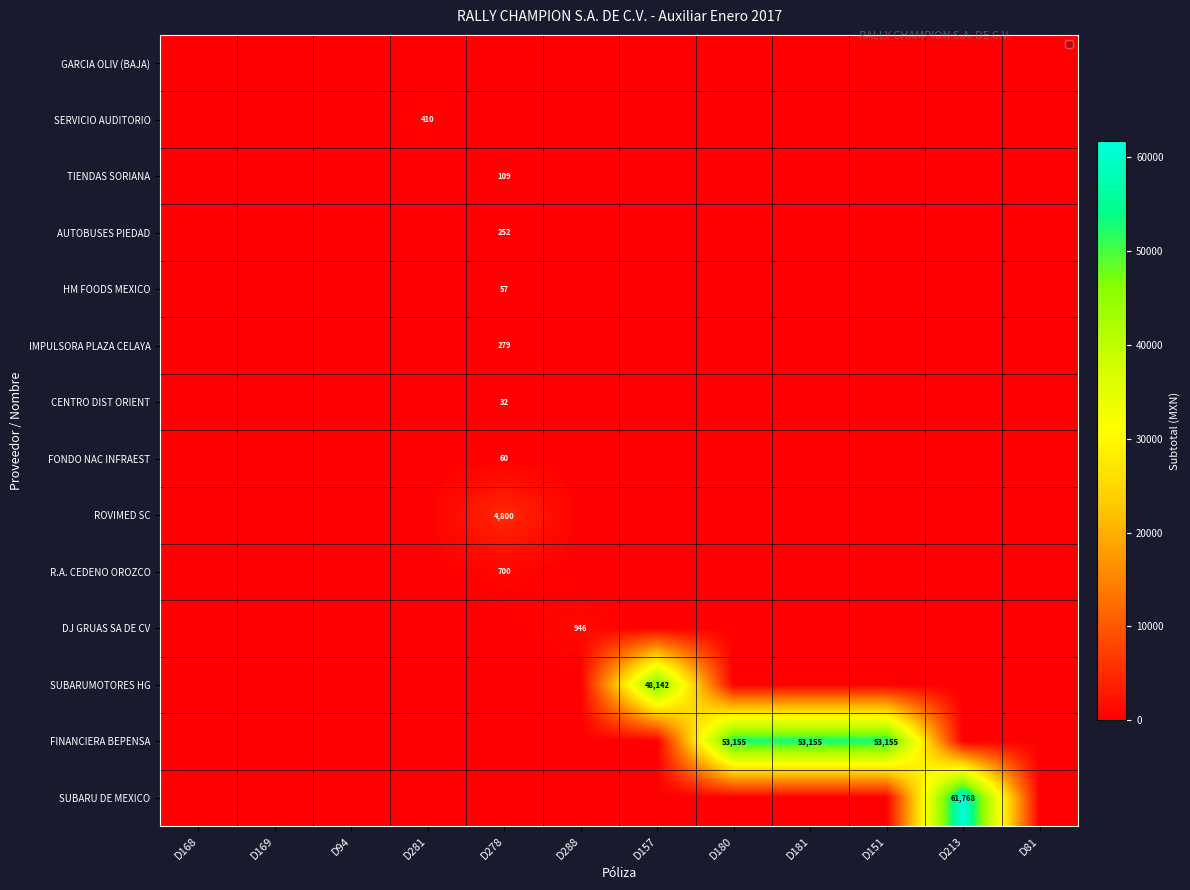

What is the average value of the TIENDAS SORIANA series?

9.1